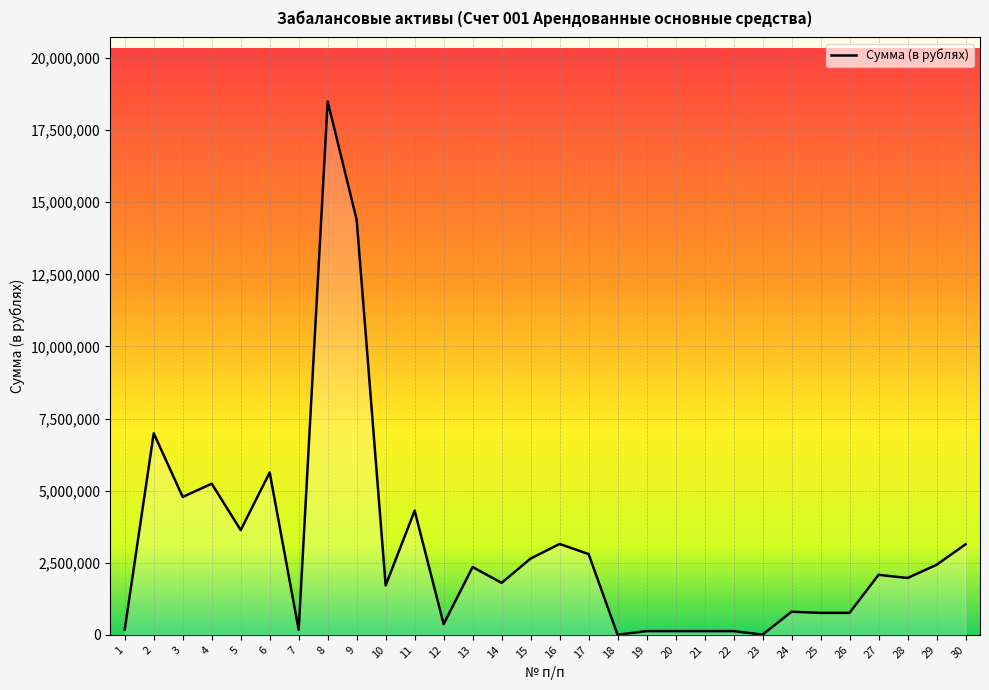

Does the chart have visible grid lines?

Yes